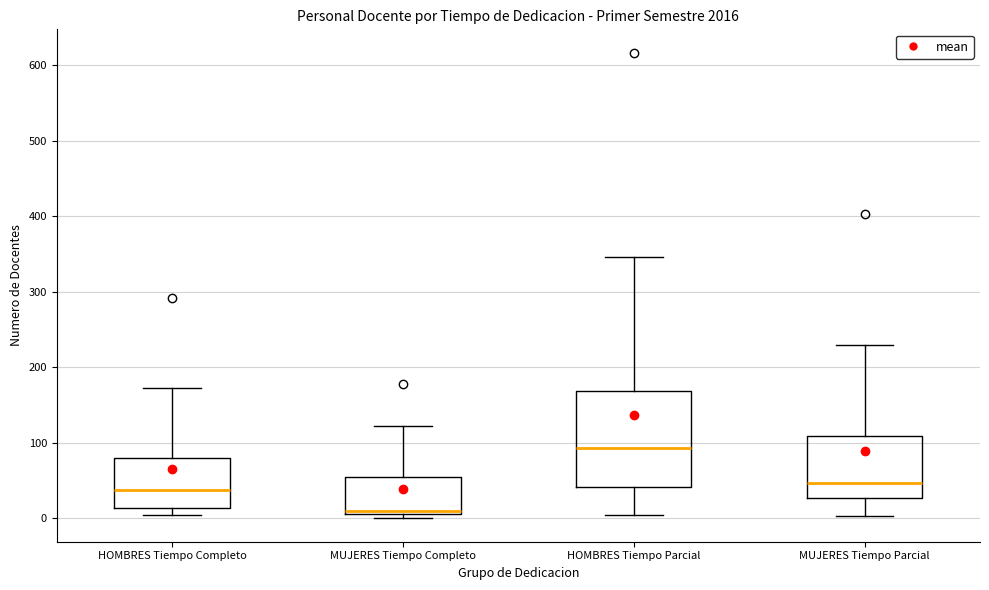

Which box has the highest median line?

HOMBRES Tiempo Parcial